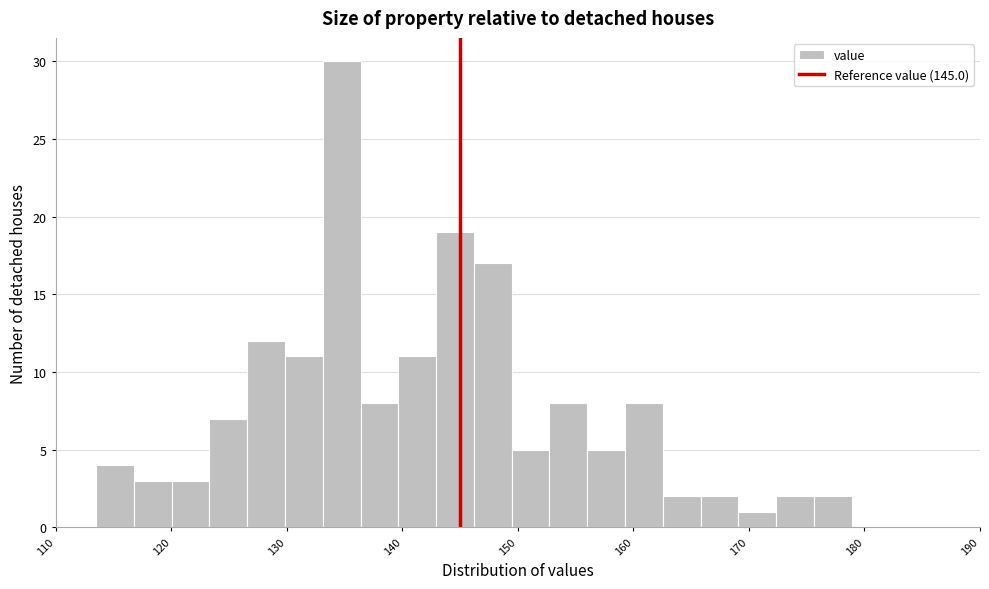

Read against the x-axis, roughly where is the centre of the tallest bar?

135